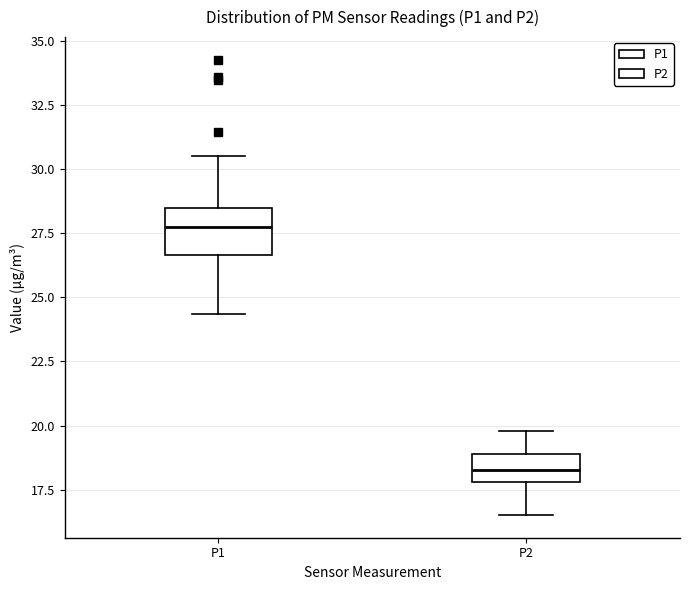

Reading left to right, read every box against the y-axis: the position of its median line, the range the box covers, and the ends of its whiskers. The values are not printed on the chart, so give them approximately, as read against the axis.

P1: median 27.5, box 26.5 to 28.5, whiskers 24.5 to 30.5
P2: median 18.5, box 18.0 to 19.0, whiskers 16.5 to 20.0